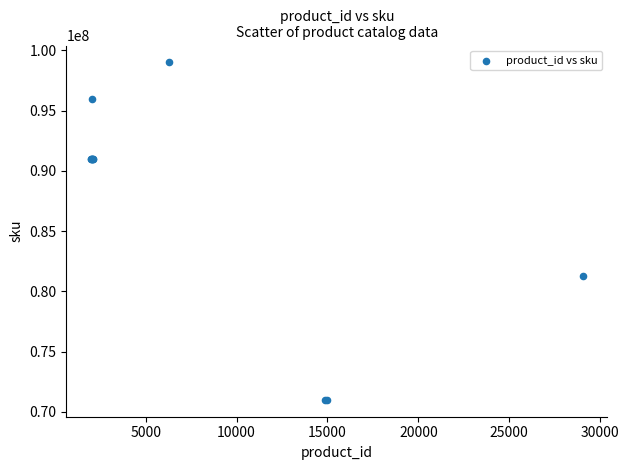

What Y value in the scatter plot is closest to 85002429?

81290205